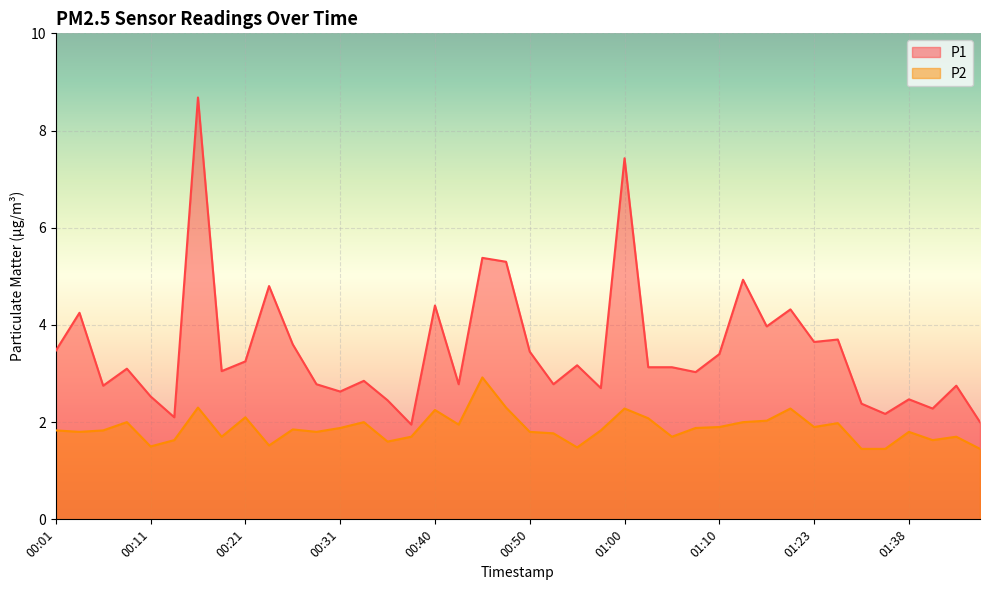

The value of P1 at 00:18 is 3.0. True or false?

True